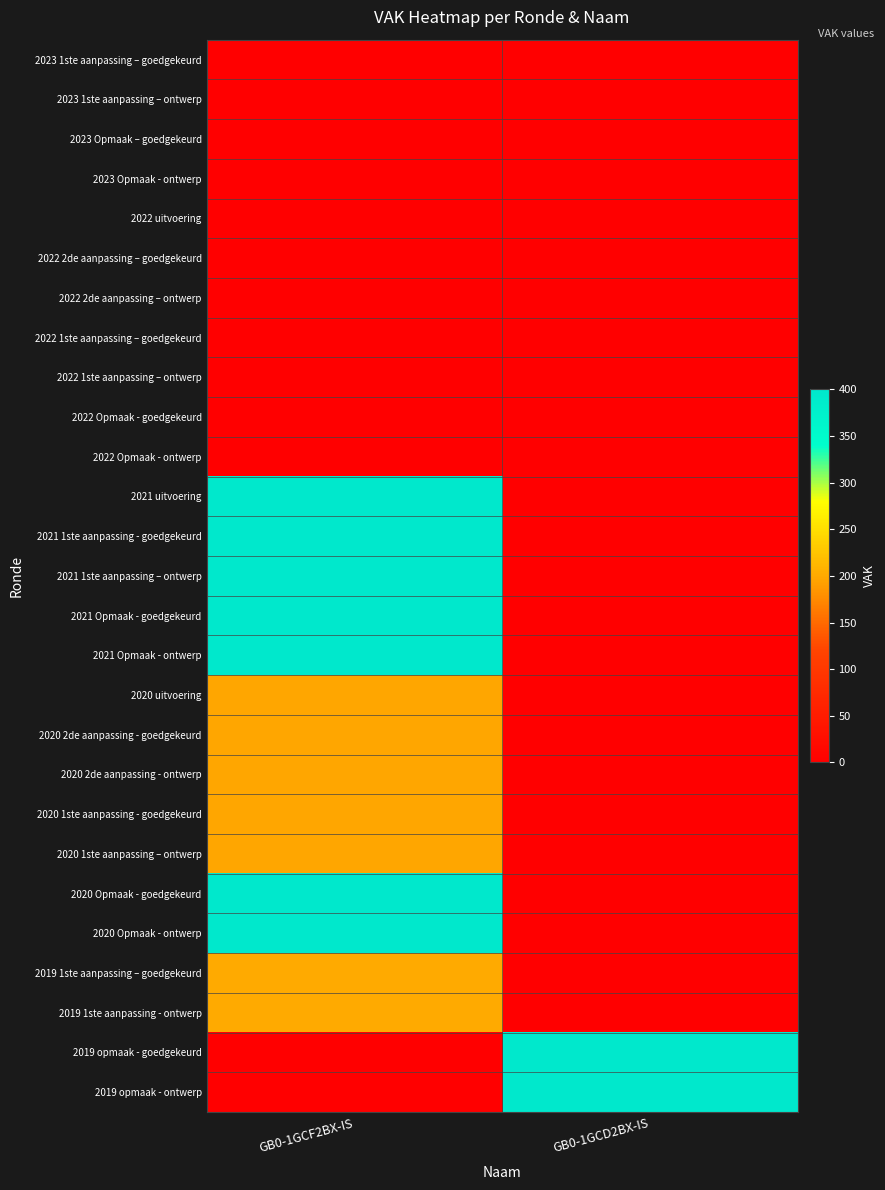

Reading right to left, extract all data points from this chart.

2023 1ste aanpassing – goedgekeurd: GB0-1GCD2BX-IS=0	GB0-1GCF2BX-IS=0
2023 1ste aanpassing – ontwerp: GB0-1GCD2BX-IS=0	GB0-1GCF2BX-IS=0
2023 Opmaak – goedgekeurd: GB0-1GCD2BX-IS=0	GB0-1GCF2BX-IS=0
2023 Opmaak - ontwerp: GB0-1GCD2BX-IS=0	GB0-1GCF2BX-IS=0
2022 uitvoering: GB0-1GCD2BX-IS=0	GB0-1GCF2BX-IS=0
2022 2de aanpassing – goedgekeurd: GB0-1GCD2BX-IS=0	GB0-1GCF2BX-IS=0
2022 2de aanpassing – ontwerp: GB0-1GCD2BX-IS=0	GB0-1GCF2BX-IS=0
2022 1ste aanpassing – goedgekeurd: GB0-1GCD2BX-IS=0	GB0-1GCF2BX-IS=0
2022 1ste aanpassing – ontwerp: GB0-1GCD2BX-IS=0	GB0-1GCF2BX-IS=0
2022 Opmaak - goedgekeurd: GB0-1GCD2BX-IS=0	GB0-1GCF2BX-IS=0
2022 Opmaak - ontwerp: GB0-1GCD2BX-IS=0	GB0-1GCF2BX-IS=0
2021 uitvoering: GB0-1GCD2BX-IS=0	GB0-1GCF2BX-IS=398
2021 1ste aanpassing - goedgekeurd: GB0-1GCD2BX-IS=0	GB0-1GCF2BX-IS=398
2021 1ste aanpassing – ontwerp: GB0-1GCD2BX-IS=0	GB0-1GCF2BX-IS=398
2021 Opmaak - goedgekeurd: GB0-1GCD2BX-IS=0	GB0-1GCF2BX-IS=398
2021 Opmaak - ontwerp: GB0-1GCD2BX-IS=0	GB0-1GCF2BX-IS=398
2020 uitvoering: GB0-1GCD2BX-IS=0	GB0-1GCF2BX-IS=197
2020 2de aanpassing - goedgekeurd: GB0-1GCD2BX-IS=0	GB0-1GCF2BX-IS=197
2020 2de aanpassing - ontwerp: GB0-1GCD2BX-IS=0	GB0-1GCF2BX-IS=197
2020 1ste aanpassing - goedgekeurd: GB0-1GCD2BX-IS=0	GB0-1GCF2BX-IS=197
2020 1ste aanpassing – ontwerp: GB0-1GCD2BX-IS=0	GB0-1GCF2BX-IS=197
2020 Opmaak - goedgekeurd: GB0-1GCD2BX-IS=0	GB0-1GCF2BX-IS=398
2020 Opmaak - ontwerp: GB0-1GCD2BX-IS=0	GB0-1GCF2BX-IS=398
2019 1ste aanpassing – goedgekeurd: GB0-1GCD2BX-IS=0	GB0-1GCF2BX-IS=200
2019 1ste aanpassing - ontwerp: GB0-1GCD2BX-IS=0	GB0-1GCF2BX-IS=200
2019 opmaak - goedgekeurd: GB0-1GCD2BX-IS=397	GB0-1GCF2BX-IS=0
2019 opmaak - ontwerp: GB0-1GCD2BX-IS=397	GB0-1GCF2BX-IS=0